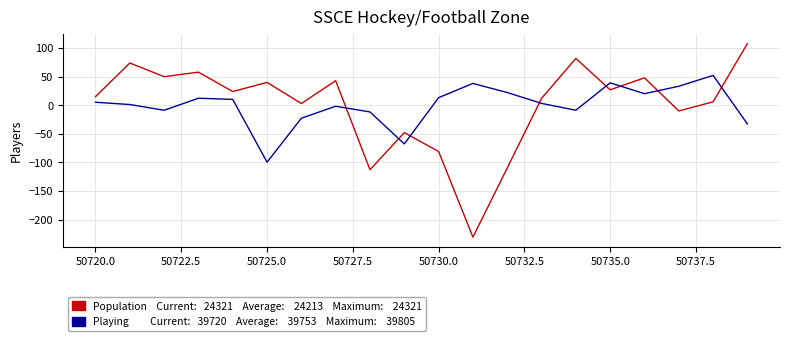

What is the greatest value displayed?

108.2